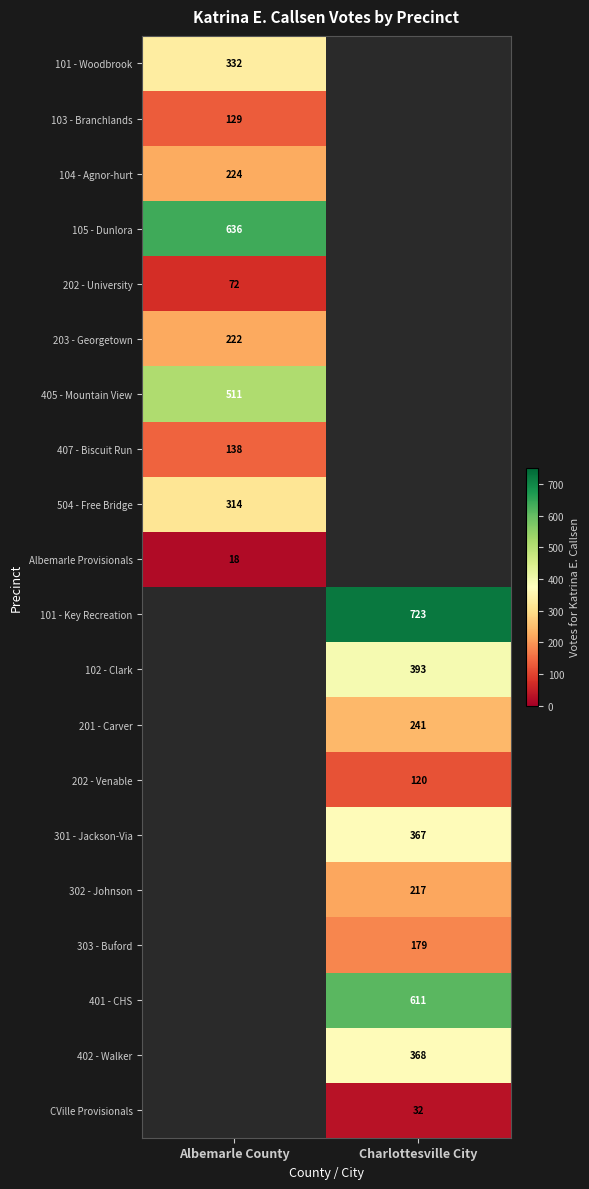

Is the value of 407 - Biscuit Run at Albemarle County greater than the value of 104 - Agnor-hurt at Albemarle County?

No